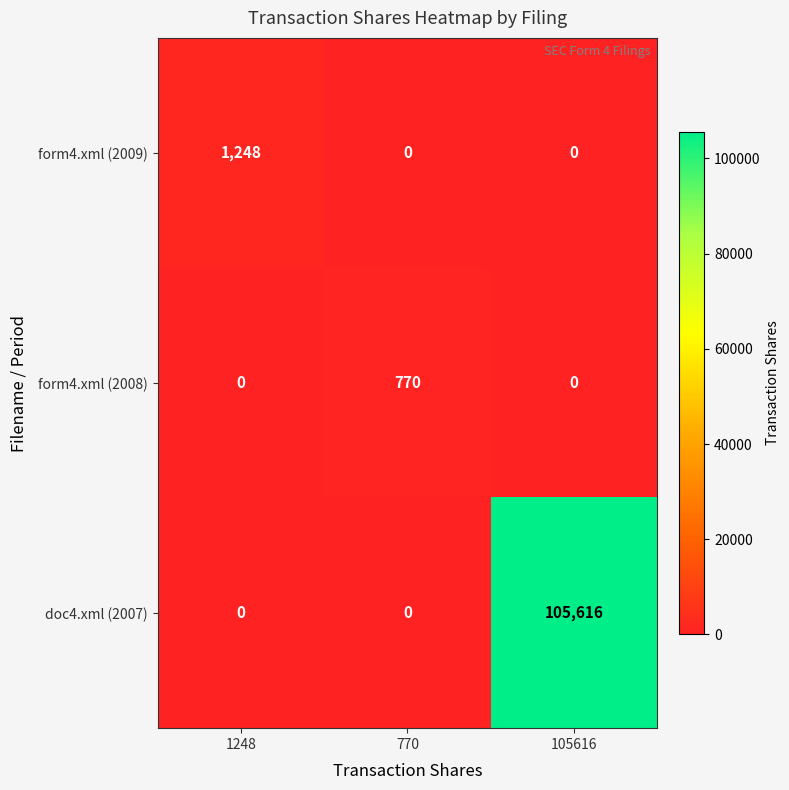

What is the average value of the form4.xml (2008) series?

257